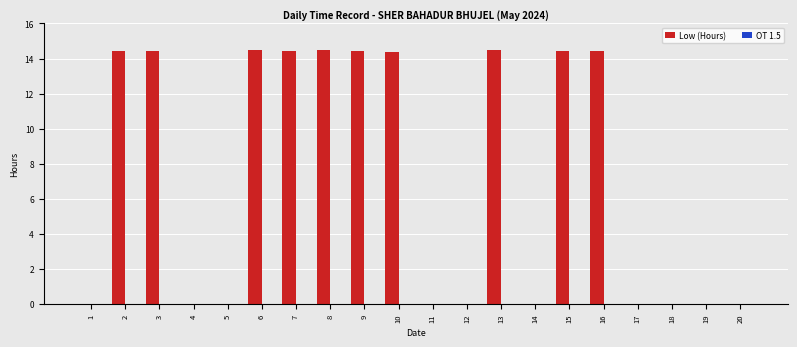

Are the bars horizontal?

No